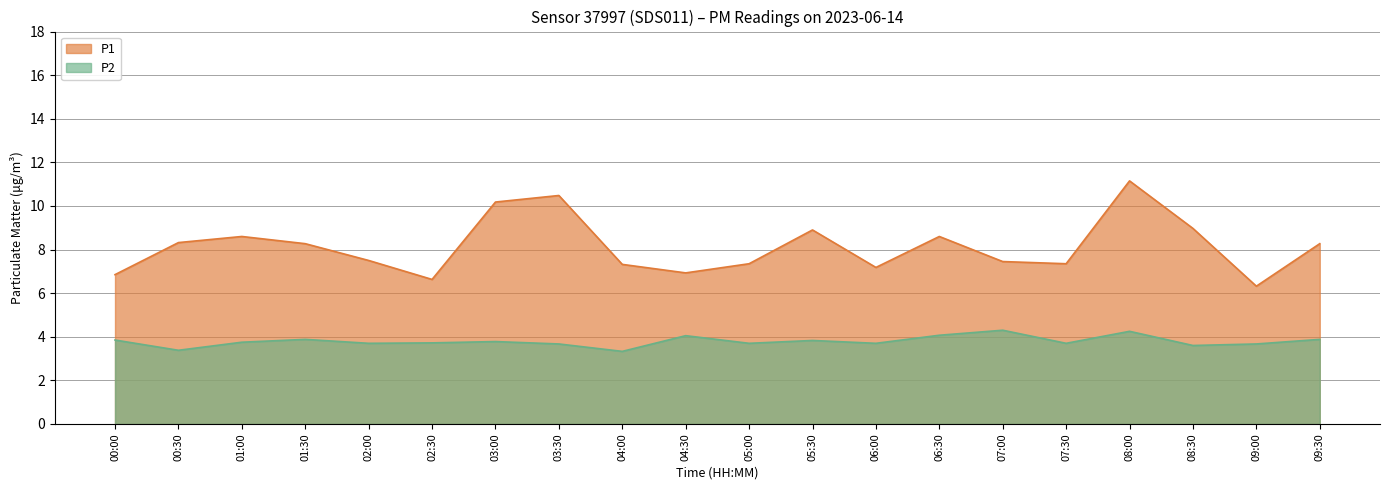

Is it true that P1 equals 4.2 at 00:00?

False